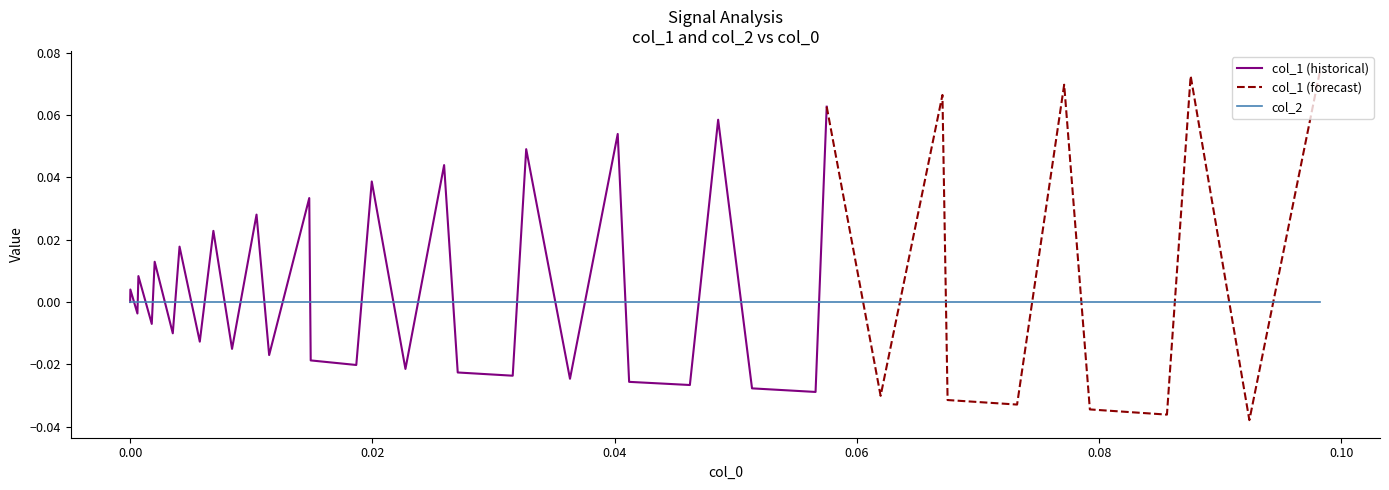

True or false: col_1 and col_2 cross at least once.

True